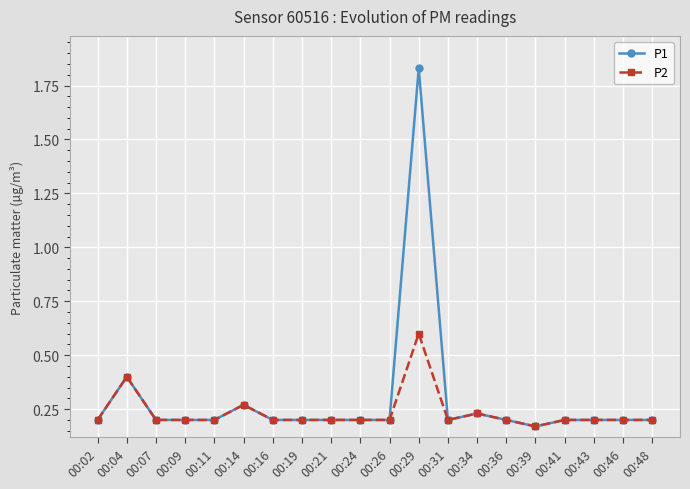

The value of P1 at 00:39 is 0.3. True or false?

False